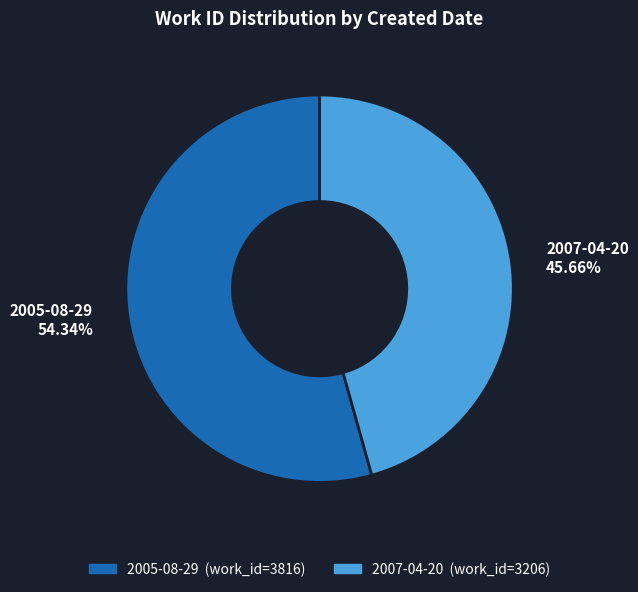

To the nearest percent, what is the combined percentage of 2005-08-29 and 2007-04-20?

100%